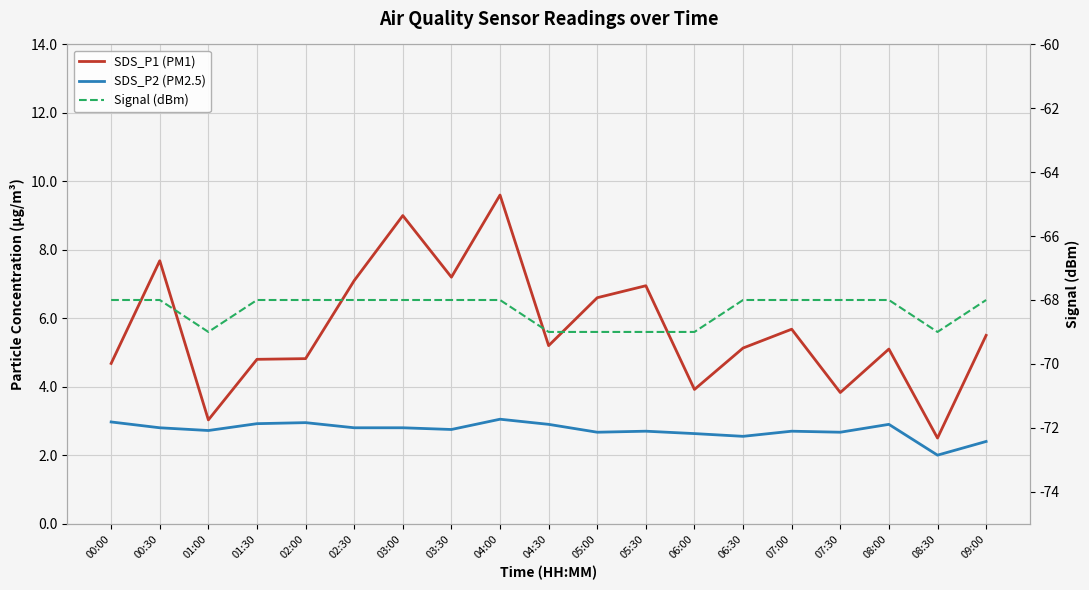

The value of SDS_P2 (PM2.5) at 01:30 is 2.9. True or false?

True